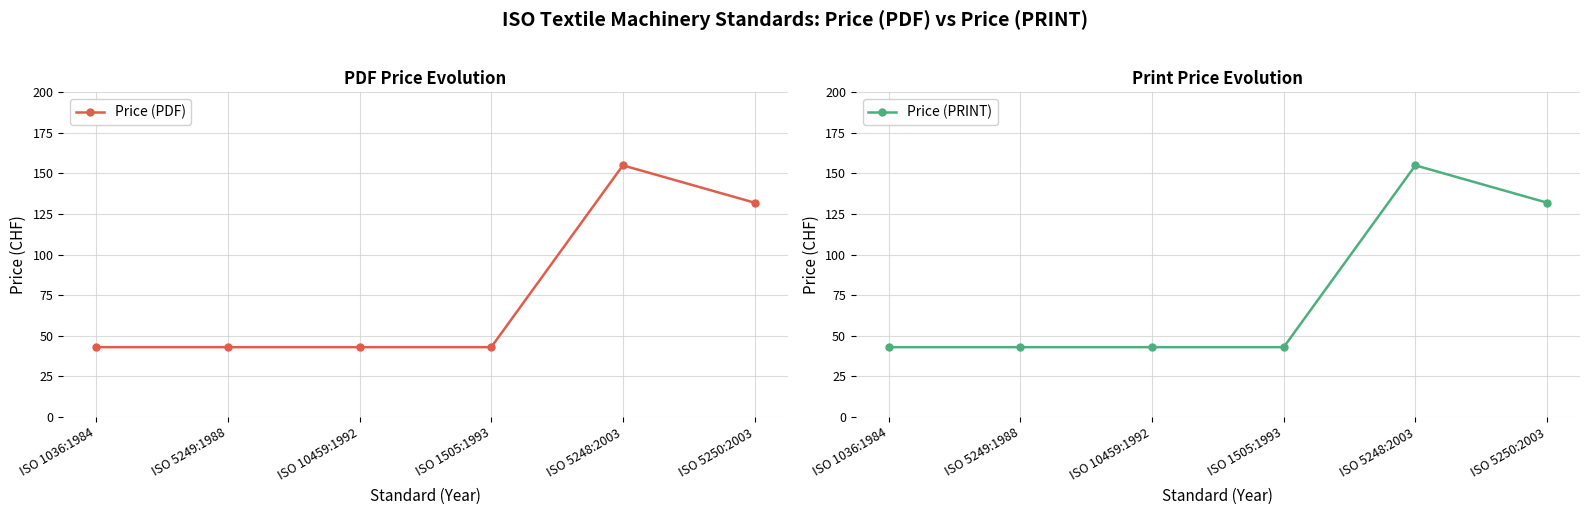

What is the label of the 6th point from the left?

ISO 5250:2003